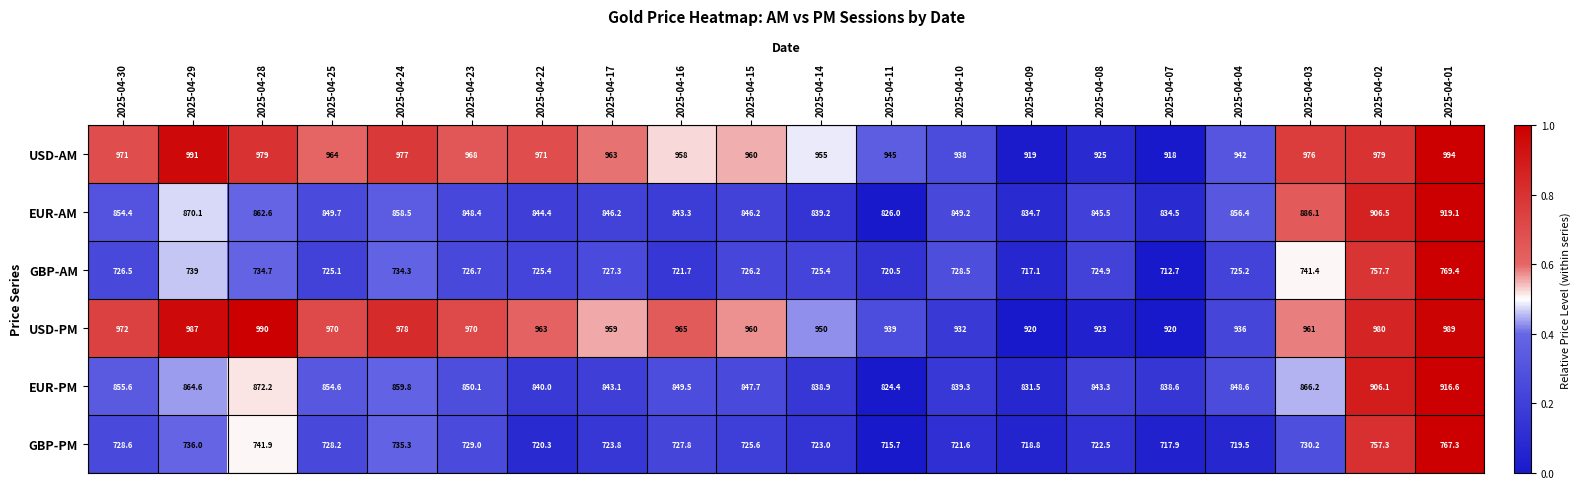

Which category has the highest value across all series?

2025-04-01